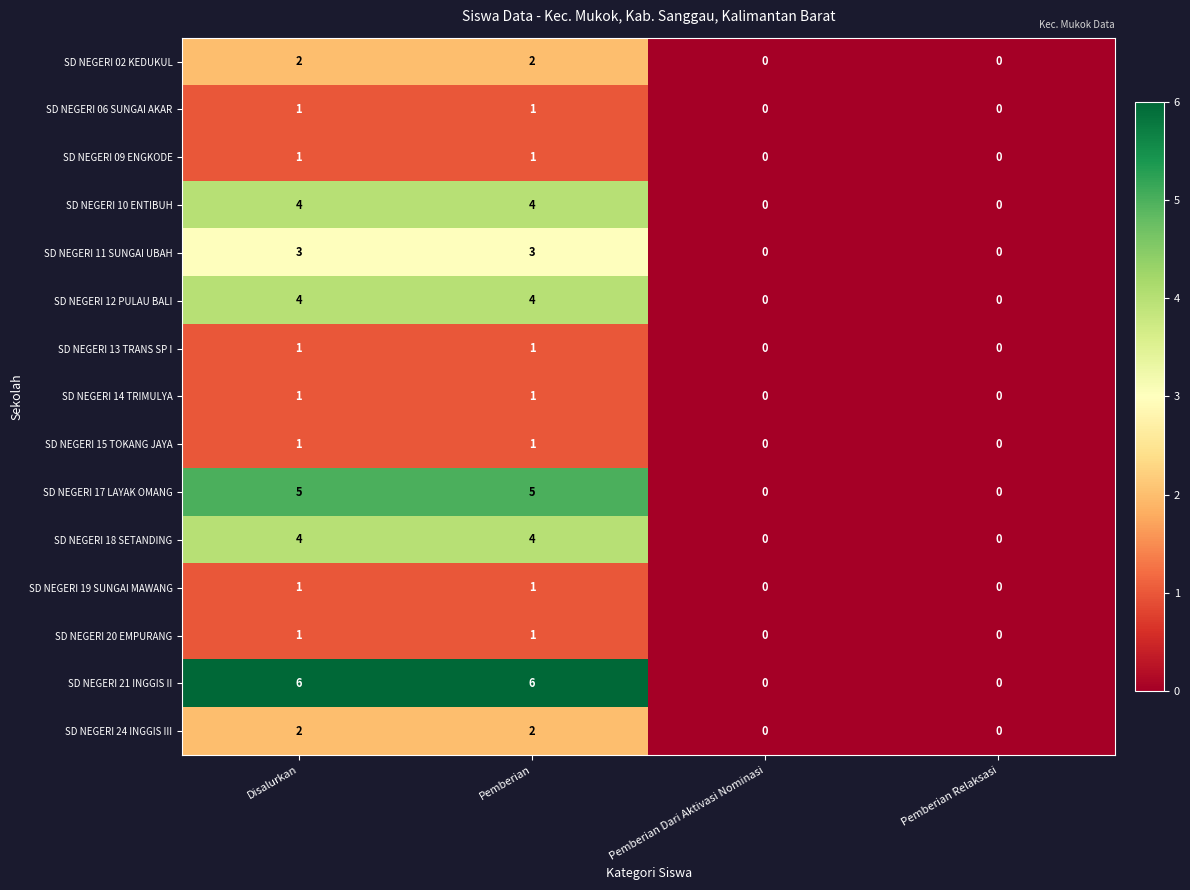

Is the value of SD NEGERI 17 LAYAK OMANG at Pemberian greater than the value of SD NEGERI 06 SUNGAI AKAR at Disalurkan?

Yes